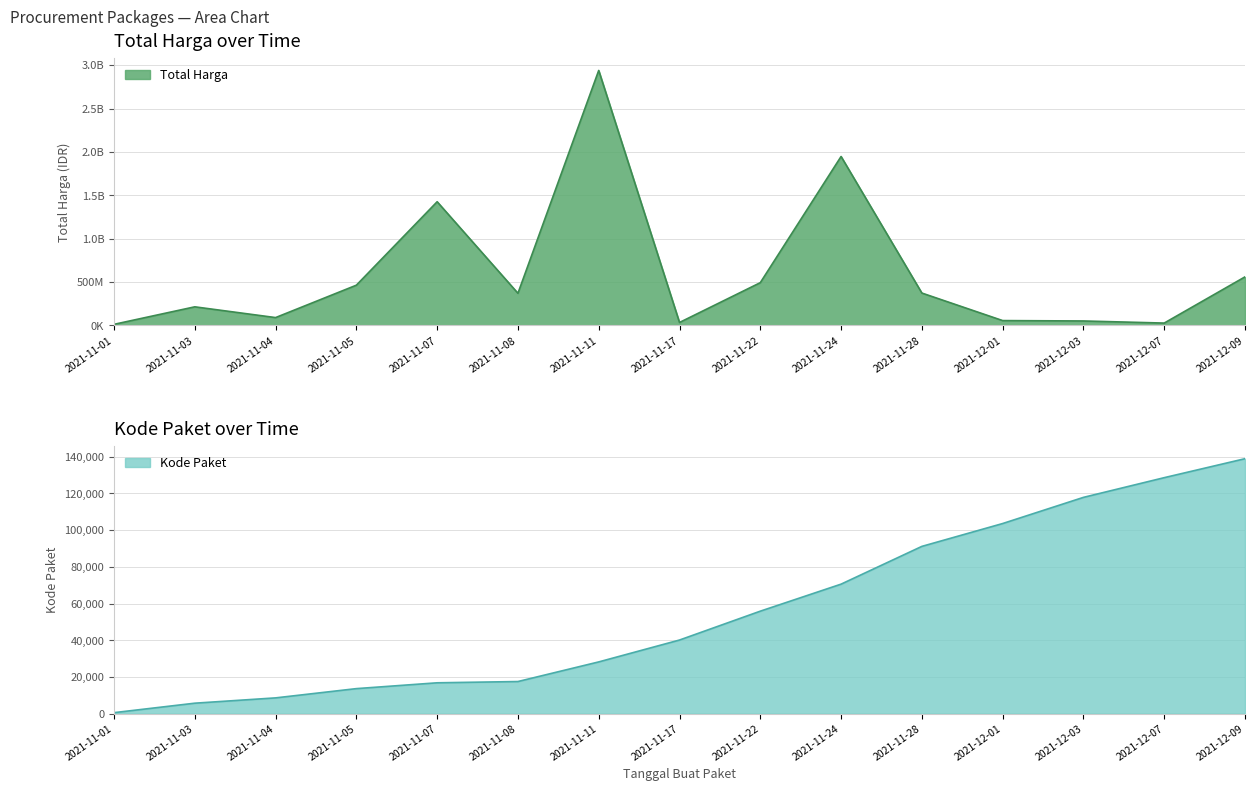

True or false: Kode Paket (avg) and Total Harga cross at least once.

False